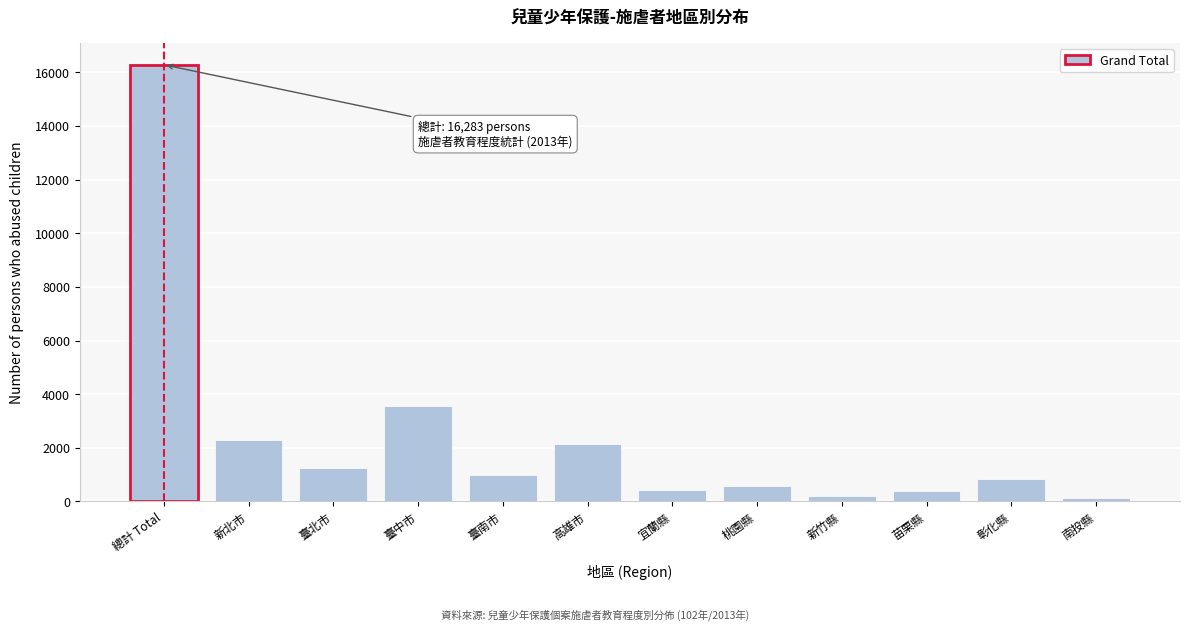

What is the greatest value displayed?

16283